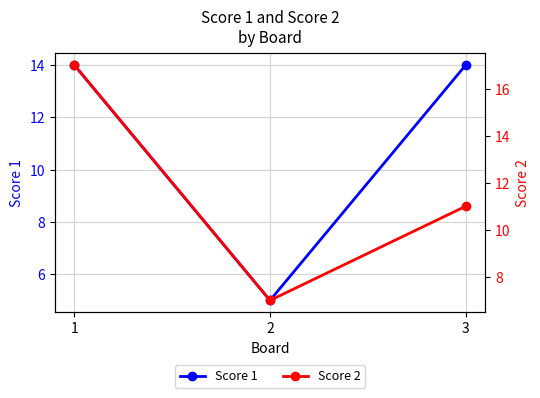

Reading right to left, what are all the values shown in this chart?

Score 1: 3=14	2=5	1=14
Score 2: 3=11	2=7	1=17